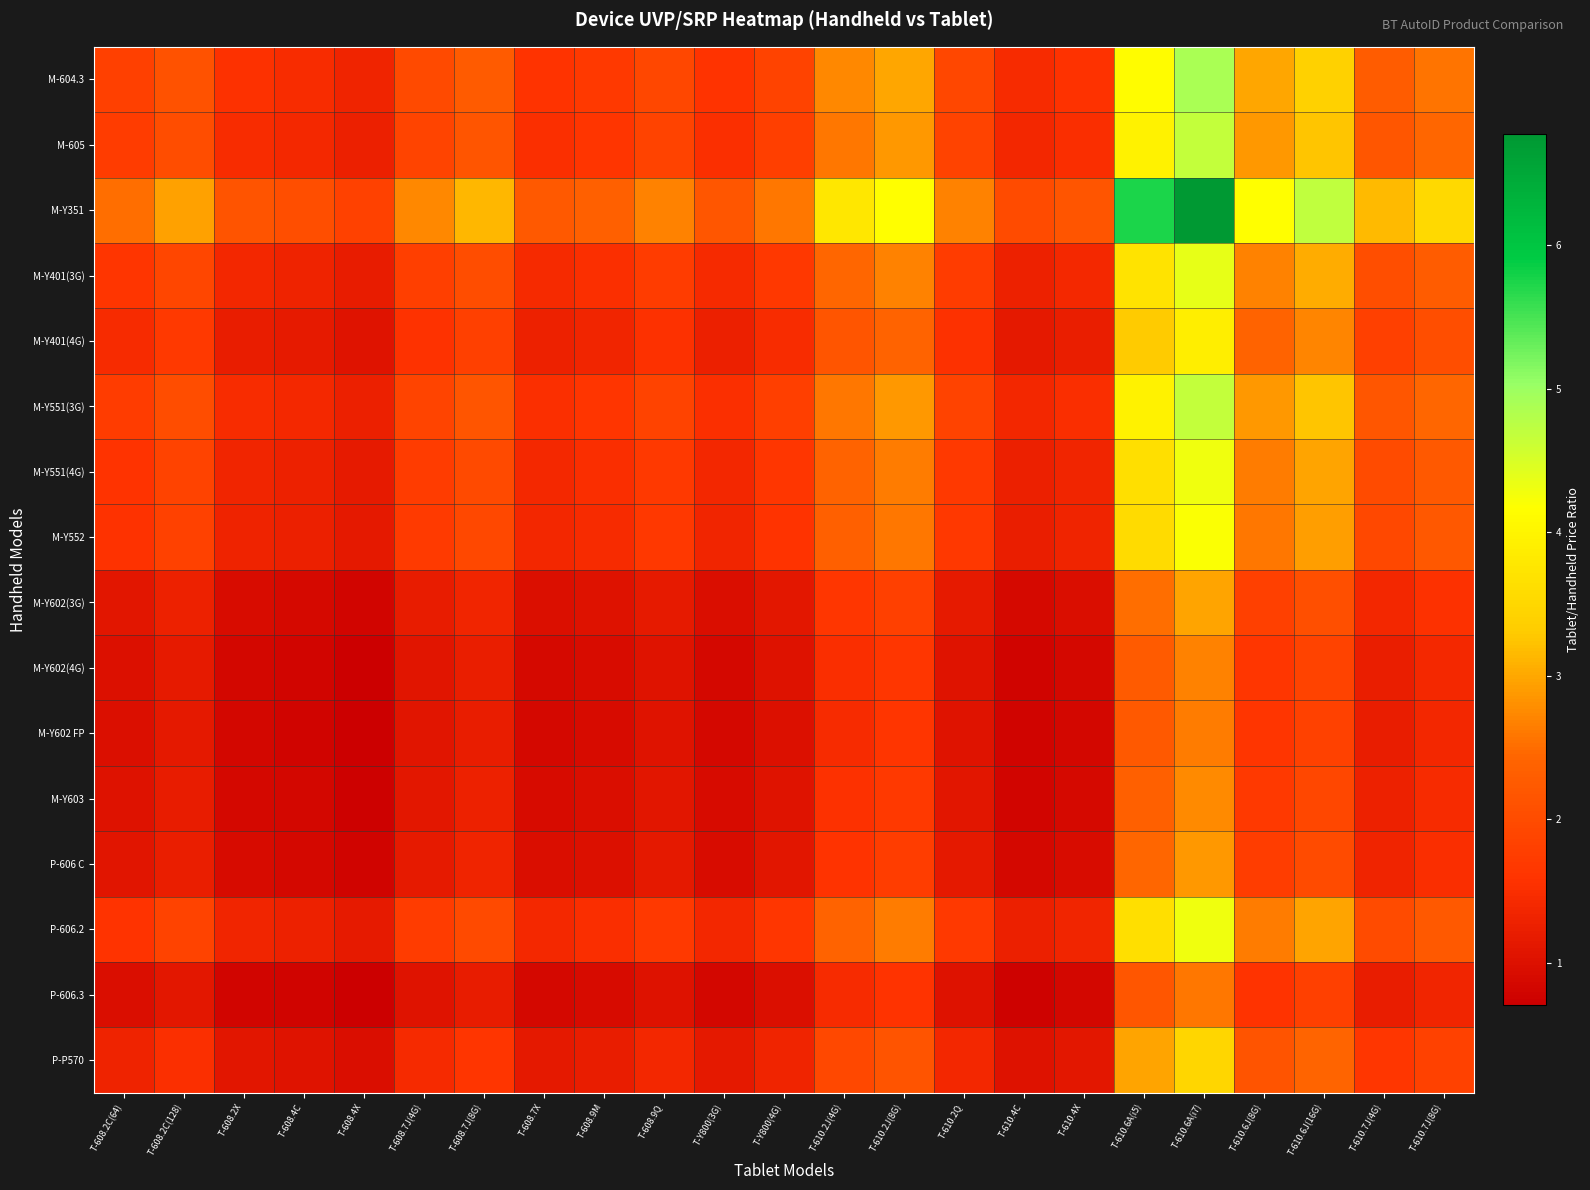

Reading right to left, what are all the values shown in this chart?

M-604.3: T-610.7J(8G)=2.6	T-610.7J(4G)=2.3	T-610.6J(16G)=3.4	T-610.6J(8G)=3.0	T-610.6A(i7)=4.9	T-610.6A(i5)=4.1	T-610.4X=1.6	T-610.4C=1.4	T-610.2Q=1.9	T-610.2J(8G)=3.0	T-610.2J(4G)=2.7	T-Y800(4G)=1.9	T-Y800(3G)=1.6	T-608.9Q=1.9	T-608.9M=1.7	T-608.7X=1.6	T-608.7J(8G)=2.3	T-608.7J(4G)=2.0	T-608.4X=1.3	T-608.4C=1.5	T-608.2X=1.5	T-608.2C(128)=2.1	T-608.2C(64)=1.8
M-605: T-610.7J(8G)=2.4	T-610.7J(4G)=2.2	T-610.6J(16G)=3.2	T-610.6J(8G)=2.9	T-610.6A(i7)=4.7	T-610.6A(i5)=4.0	T-610.4X=1.5	T-610.4C=1.4	T-610.2Q=1.8	T-610.2J(8G)=2.9	T-610.2J(4G)=2.6	T-Y800(4G)=1.8	T-Y800(3G)=1.5	T-608.9Q=1.8	T-608.9M=1.6	T-608.7X=1.5	T-608.7J(8G)=2.2	T-608.7J(4G)=1.9	T-608.4X=1.3	T-608.4C=1.4	T-608.2X=1.5	T-608.2C(128)=2.0	T-608.2C(64)=1.7
M-Y351: T-610.7J(8G)=3.5	T-610.7J(4G)=3.2	T-610.6J(16G)=4.7	T-610.6J(8G)=4.2	T-610.6A(i7)=6.8	T-610.6A(i5)=5.7	T-610.4X=2.2	T-610.4C=2.0	T-610.2Q=2.7	T-610.2J(8G)=4.2	T-610.2J(4G)=3.8	T-Y800(4G)=2.6	T-Y800(3G)=2.2	T-608.9Q=2.7	T-608.9M=2.4	T-608.7X=2.2	T-608.7J(8G)=3.1	T-608.7J(4G)=2.7	T-608.4X=1.8	T-608.4C=2.0	T-608.2X=2.1	T-608.2C(128)=2.9	T-608.2C(64)=2.5
M-Y401(3G): T-610.7J(8G)=2.3	T-610.7J(4G)=2.0	T-610.6J(16G)=3.0	T-610.6J(8G)=2.7	T-610.6A(i7)=4.4	T-610.6A(i5)=3.7	T-610.4X=1.4	T-610.4C=1.3	T-610.2Q=1.7	T-610.2J(8G)=2.7	T-610.2J(4G)=2.4	T-Y800(4G)=1.7	T-Y800(3G)=1.4	T-608.9Q=1.7	T-608.9M=1.5	T-608.7X=1.4	T-608.7J(8G)=2.0	T-608.7J(4G)=1.8	T-608.4X=1.2	T-608.4C=1.3	T-608.2X=1.4	T-608.2C(128)=1.9	T-608.2C(64)=1.6
M-Y401(4G): T-610.7J(8G)=2.0	T-610.7J(4G)=1.8	T-610.6J(16G)=2.7	T-610.6J(8G)=2.4	T-610.6A(i7)=3.9	T-610.6A(i5)=3.3	T-610.4X=1.2	T-610.4C=1.1	T-610.2Q=1.5	T-610.2J(8G)=2.4	T-610.2J(4G)=2.2	T-Y800(4G)=1.5	T-Y800(3G)=1.3	T-608.9Q=1.5	T-608.9M=1.4	T-608.7X=1.3	T-608.7J(8G)=1.8	T-608.7J(4G)=1.6	T-608.4X=1.1	T-608.4C=1.2	T-608.2X=1.2	T-608.2C(128)=1.7	T-608.2C(64)=1.4
M-Y551(3G): T-610.7J(8G)=2.4	T-610.7J(4G)=2.2	T-610.6J(16G)=3.2	T-610.6J(8G)=2.9	T-610.6A(i7)=4.7	T-610.6A(i5)=4.0	T-610.4X=1.5	T-610.4C=1.4	T-610.2Q=1.8	T-610.2J(8G)=2.9	T-610.2J(4G)=2.6	T-Y800(4G)=1.8	T-Y800(3G)=1.5	T-608.9Q=1.8	T-608.9M=1.6	T-608.7X=1.5	T-608.7J(8G)=2.2	T-608.7J(4G)=1.9	T-608.4X=1.3	T-608.4C=1.4	T-608.2X=1.5	T-608.2C(128)=2.0	T-608.2C(64)=1.7
M-Y551(4G): T-610.7J(8G)=2.2	T-610.7J(4G)=2.0	T-610.6J(16G)=3.0	T-610.6J(8G)=2.6	T-610.6A(i7)=4.3	T-610.6A(i5)=3.6	T-610.4X=1.4	T-610.4C=1.3	T-610.2Q=1.7	T-610.2J(8G)=2.6	T-610.2J(4G)=2.4	T-Y800(4G)=1.6	T-Y800(3G)=1.4	T-608.9Q=1.7	T-608.9M=1.5	T-608.7X=1.4	T-608.7J(8G)=2.0	T-608.7J(4G)=1.7	T-608.4X=1.2	T-608.4C=1.3	T-608.2X=1.3	T-608.2C(128)=1.9	T-608.2C(64)=1.6
M-Y552: T-610.7J(8G)=2.2	T-610.7J(4G)=2.0	T-610.6J(16G)=2.9	T-610.6J(8G)=2.6	T-610.6A(i7)=4.2	T-610.6A(i5)=3.6	T-610.4X=1.3	T-610.4C=1.2	T-610.2Q=1.7	T-610.2J(8G)=2.6	T-610.2J(4G)=2.3	T-Y800(4G)=1.6	T-Y800(3G)=1.4	T-608.9Q=1.7	T-608.9M=1.5	T-608.7X=1.4	T-608.7J(8G)=1.9	T-608.7J(4G)=1.7	T-608.4X=1.1	T-608.4C=1.3	T-608.2X=1.3	T-608.2C(128)=1.8	T-608.2C(64)=1.6
M-Y602(3G): T-610.7J(8G)=1.5	T-610.7J(4G)=1.4	T-610.6J(16G)=2.1	T-610.6J(8G)=1.8	T-610.6A(i7)=3.0	T-610.6A(i5)=2.5	T-610.4X=0.9	T-610.4C=0.9	T-610.2Q=1.2	T-610.2J(8G)=1.8	T-610.2J(4G)=1.6	T-Y800(4G)=1.1	T-Y800(3G)=1.0	T-608.9Q=1.2	T-608.9M=1.0	T-608.7X=1.0	T-608.7J(8G)=1.4	T-608.7J(4G)=1.2	T-608.4X=0.8	T-608.4C=0.9	T-608.2X=0.9	T-608.2C(128)=1.3	T-608.2C(64)=1.1
M-Y602(4G): T-610.7J(8G)=1.4	T-610.7J(4G)=1.2	T-610.6J(16G)=1.9	T-610.6J(8G)=1.6	T-610.6A(i7)=2.7	T-610.6A(i5)=2.3	T-610.4X=0.9	T-610.4C=0.8	T-610.2Q=1.1	T-610.2J(8G)=1.6	T-610.2J(4G)=1.5	T-Y800(4G)=1.0	T-Y800(3G)=0.9	T-608.9Q=1.1	T-608.9M=0.9	T-608.7X=0.9	T-608.7J(8G)=1.2	T-608.7J(4G)=1.1	T-608.4X=0.7	T-608.4C=0.8	T-608.2X=0.8	T-608.2C(128)=1.2	T-608.2C(64)=1.0
M-Y602 FP: T-610.7J(8G)=1.4	T-610.7J(4G)=1.2	T-610.6J(16G)=1.8	T-610.6J(8G)=1.6	T-610.6A(i7)=2.6	T-610.6A(i5)=2.2	T-610.4X=0.8	T-610.4C=0.8	T-610.2Q=1.0	T-610.2J(8G)=1.6	T-610.2J(4G)=1.5	T-Y800(4G)=1.0	T-Y800(3G)=0.8	T-608.9Q=1.0	T-608.9M=0.9	T-608.7X=0.9	T-608.7J(8G)=1.2	T-608.7J(4G)=1.1	T-608.4X=0.7	T-608.4C=0.8	T-608.2X=0.8	T-608.2C(128)=1.1	T-608.2C(64)=1.0
M-Y603: T-610.7J(8G)=1.4	T-610.7J(4G)=1.3	T-610.6J(16G)=1.9	T-610.6J(8G)=1.7	T-610.6A(i7)=2.8	T-610.6A(i5)=2.3	T-610.4X=0.9	T-610.4C=0.8	T-610.2Q=1.1	T-610.2J(8G)=1.7	T-610.2J(4G)=1.5	T-Y800(4G)=1.1	T-Y800(3G)=0.9	T-608.9Q=1.1	T-608.9M=1.0	T-608.7X=0.9	T-608.7J(8G)=1.3	T-608.7J(4G)=1.1	T-608.4X=0.8	T-608.4C=0.8	T-608.2X=0.9	T-608.2C(128)=1.2	T-608.2C(64)=1.0
P-606 C: T-610.7J(8G)=1.5	T-610.7J(4G)=1.3	T-610.6J(16G)=2.0	T-610.6J(8G)=1.8	T-610.6A(i7)=2.9	T-610.6A(i5)=2.4	T-610.4X=0.9	T-610.4C=0.8	T-610.2Q=1.1	T-610.2J(8G)=1.8	T-610.2J(4G)=1.6	T-Y800(4G)=1.1	T-Y800(3G)=0.9	T-608.9Q=1.1	T-608.9M=1.0	T-608.7X=0.9	T-608.7J(8G)=1.3	T-608.7J(4G)=1.2	T-608.4X=0.8	T-608.4C=0.9	T-608.2X=0.9	T-608.2C(128)=1.2	T-608.2C(64)=1.1
P-606.2: T-610.7J(8G)=2.2	T-610.7J(4G)=2.0	T-610.6J(16G)=3.0	T-610.6J(8G)=2.6	T-610.6A(i7)=4.3	T-610.6A(i5)=3.6	T-610.4X=1.4	T-610.4C=1.3	T-610.2Q=1.7	T-610.2J(8G)=2.6	T-610.2J(4G)=2.4	T-Y800(4G)=1.6	T-Y800(3G)=1.4	T-608.9Q=1.7	T-608.9M=1.5	T-608.7X=1.4	T-608.7J(8G)=2.0	T-608.7J(4G)=1.7	T-608.4X=1.2	T-608.4C=1.3	T-608.2X=1.3	T-608.2C(128)=1.9	T-608.2C(64)=1.6
P-606.3: T-610.7J(8G)=1.4	T-610.7J(4G)=1.2	T-610.6J(16G)=1.8	T-610.6J(8G)=1.6	T-610.6A(i7)=2.6	T-610.6A(i5)=2.2	T-610.4X=0.8	T-610.4C=0.8	T-610.2Q=1.0	T-610.2J(8G)=1.6	T-610.2J(4G)=1.4	T-Y800(4G)=1.0	T-Y800(3G)=0.8	T-608.9Q=1.0	T-608.9M=0.9	T-608.7X=0.9	T-608.7J(8G)=1.2	T-608.7J(4G)=1.0	T-608.4X=0.7	T-608.4C=0.8	T-608.2X=0.8	T-608.2C(128)=1.1	T-608.2C(64)=1.0
P-P570: T-610.7J(8G)=1.8	T-610.7J(4G)=1.6	T-610.6J(16G)=2.4	T-610.6J(8G)=2.1	T-610.6A(i7)=3.5	T-610.6A(i5)=3.0	T-610.4X=1.1	T-610.4C=1.0	T-610.2Q=1.4	T-610.2J(8G)=2.1	T-610.2J(4G)=1.9	T-Y800(4G)=1.3	T-Y800(3G)=1.1	T-608.9Q=1.4	T-608.9M=1.2	T-608.7X=1.1	T-608.7J(8G)=1.6	T-608.7J(4G)=1.4	T-608.4X=0.9	T-608.4C=1.1	T-608.2X=1.1	T-608.2C(128)=1.5	T-608.2C(64)=1.3